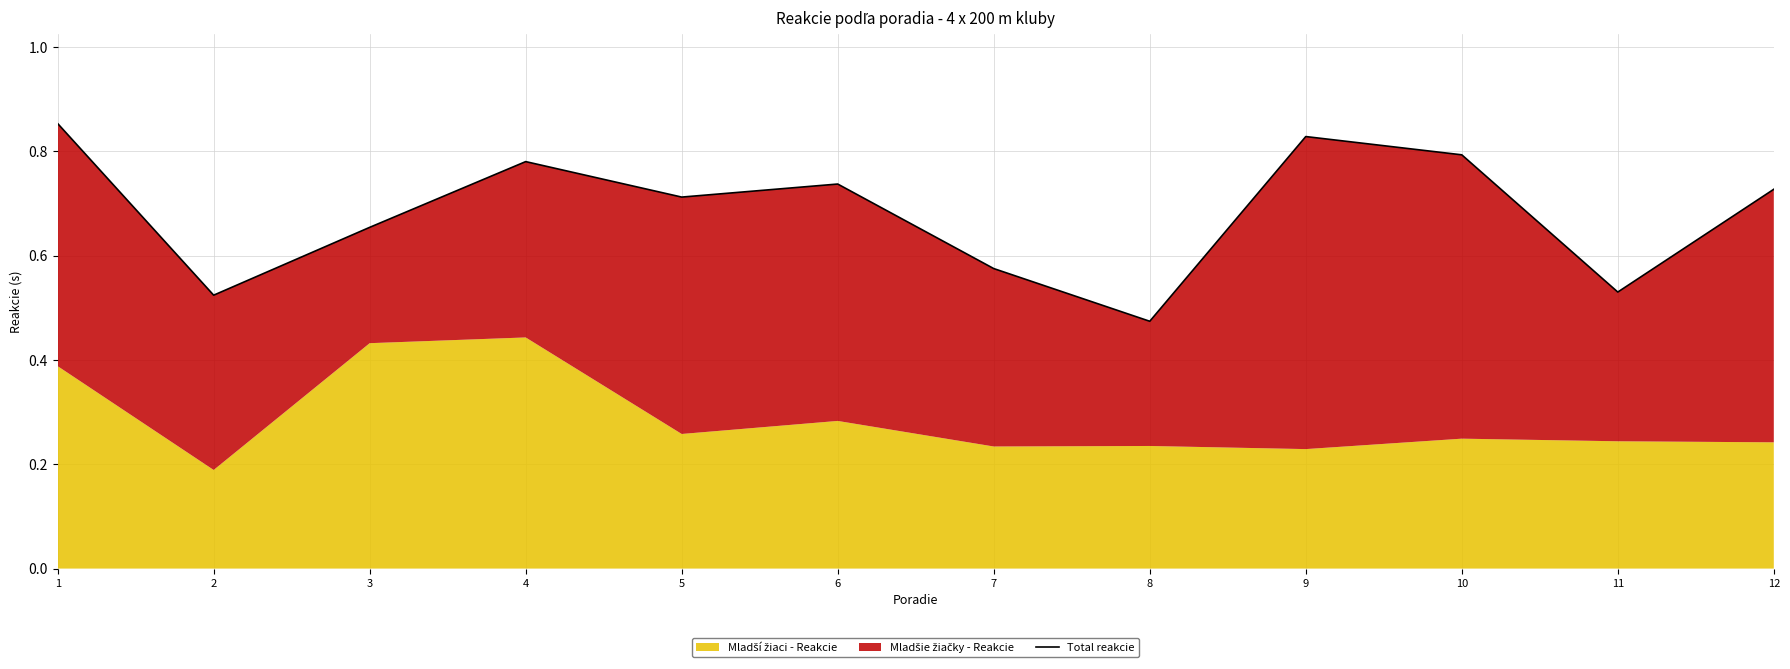

True or false: the data shows 1.1 at 4.

False